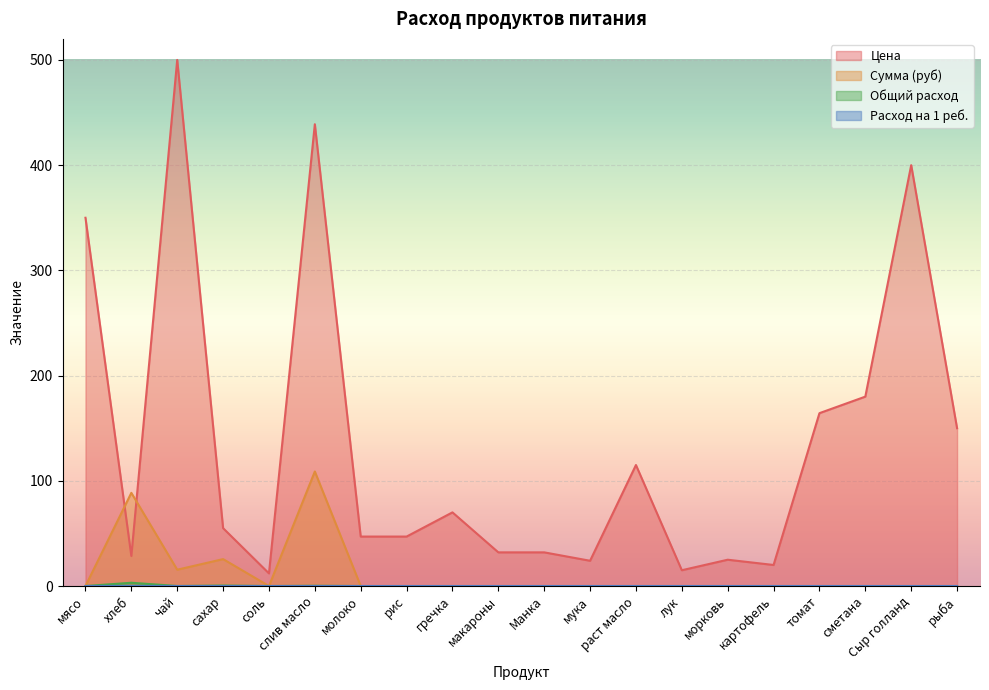

Where is the first local maximum for Общий расход?

хлеб